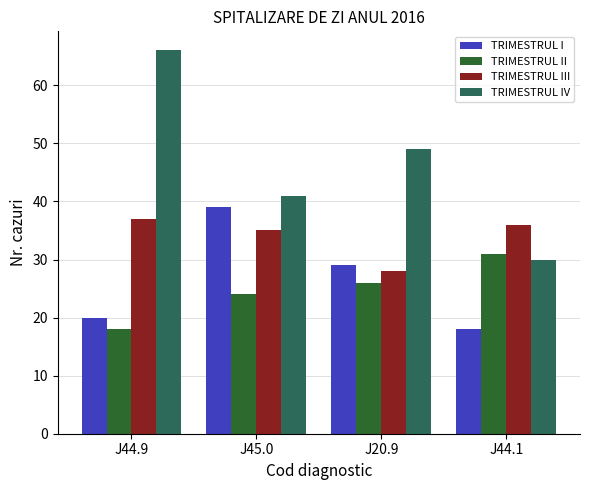

What is the label of the 2nd bar from the left?

J45.0